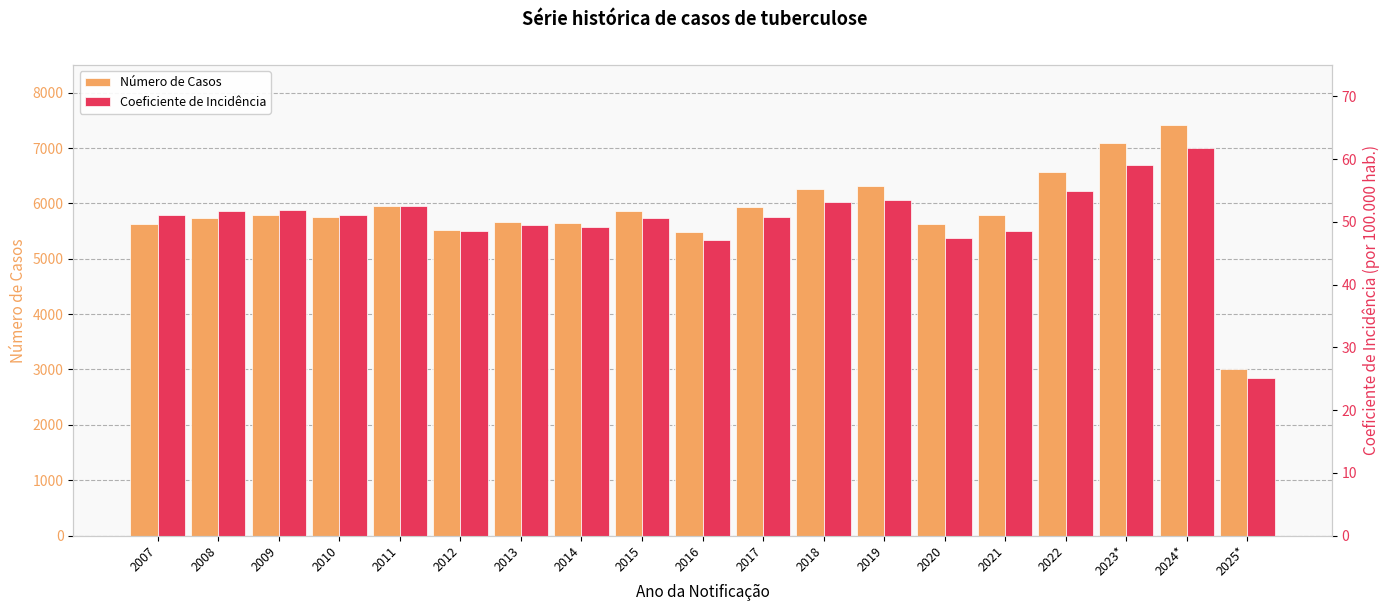

What are all the series names shown in the legend?

Número de Casos, Coeficiente de Incidência